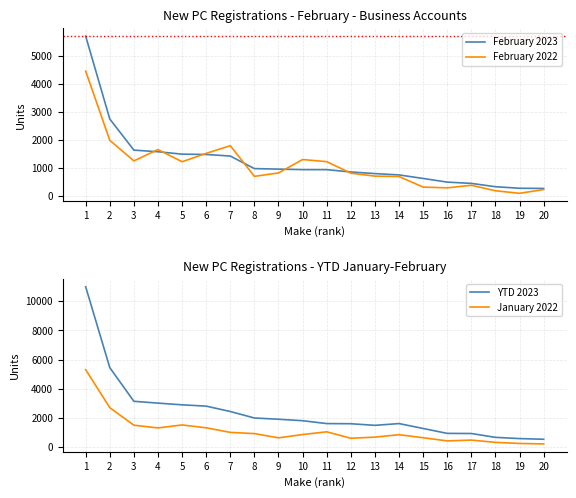

Is the value of YTD 2023 at 7 greater than the value of February 2022 at 15?

Yes